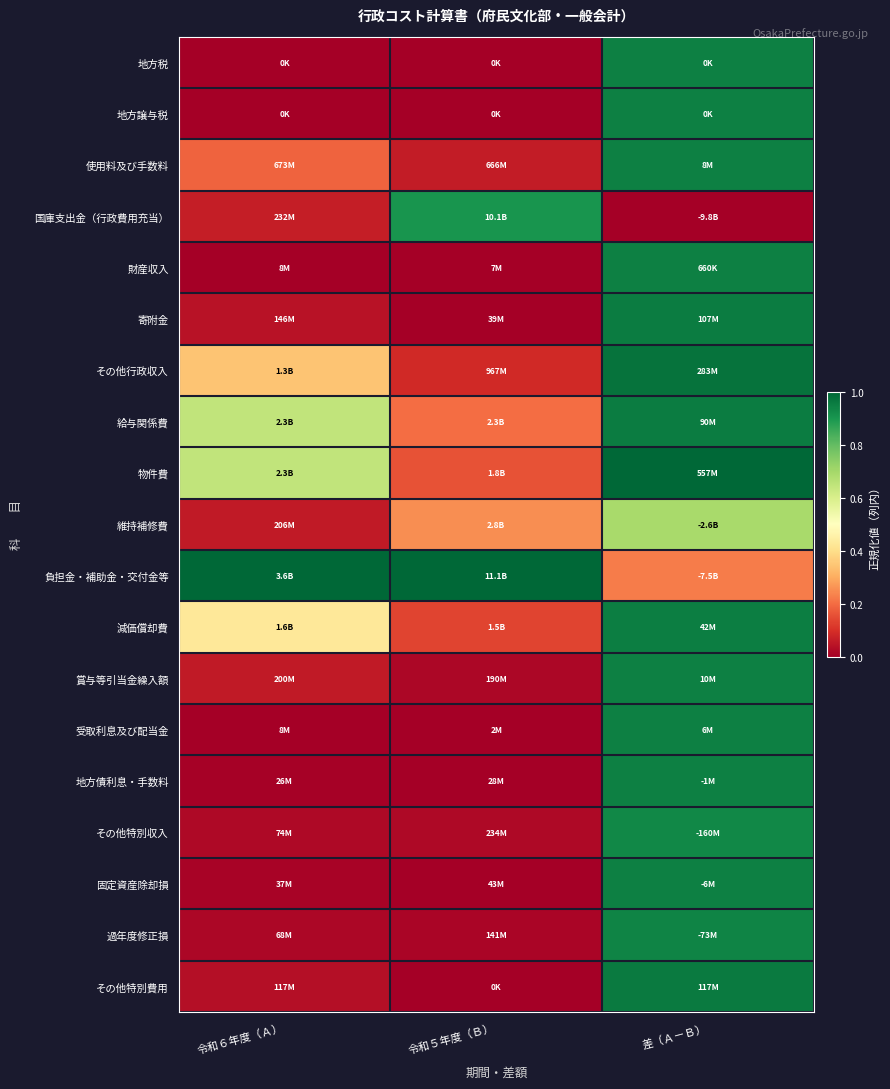

Which series has the largest total across all categories?

負担金・補助金・交付金等